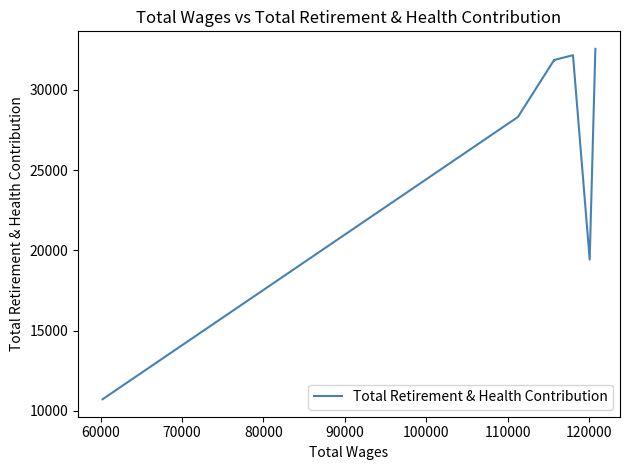

Which has a higher value, 90000 or 120000?

90000